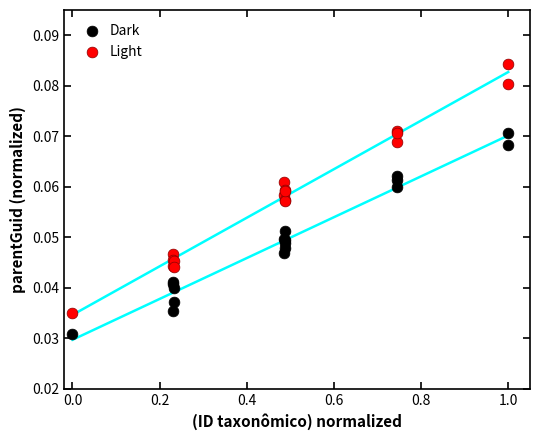

Which series reaches the minimum Y coordinate?

Dark